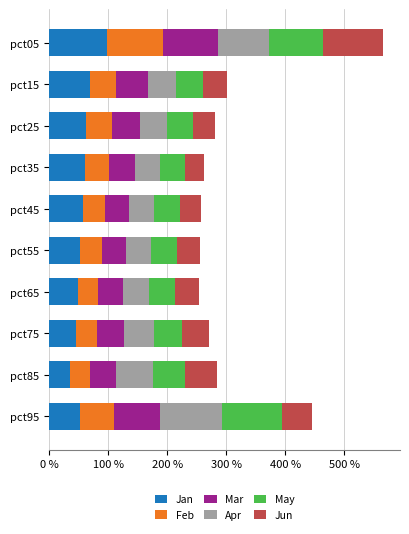

What is the difference between the second highest and second lowest values in the May series?

0.5